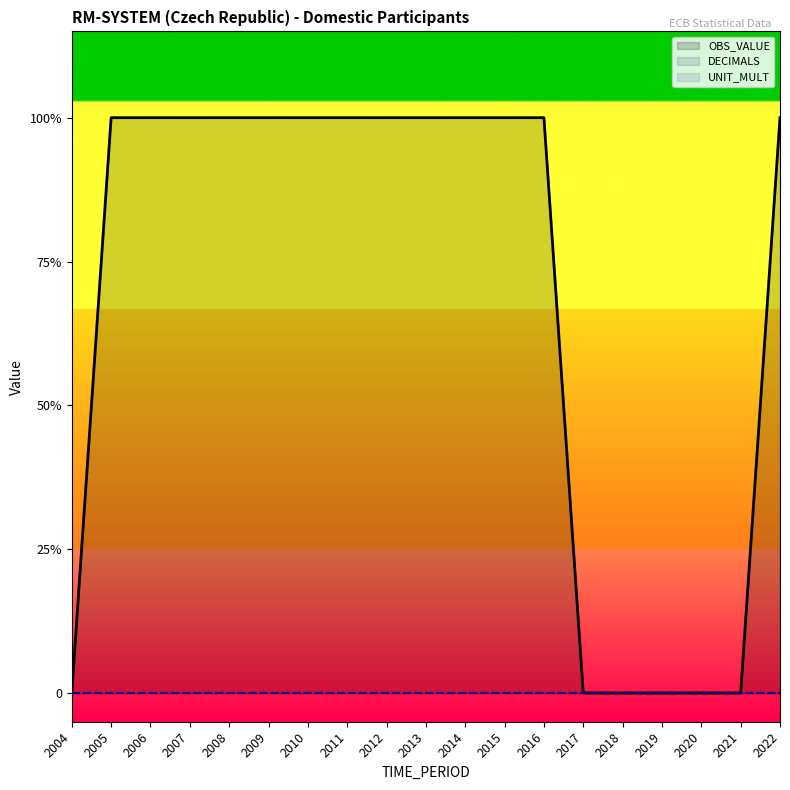

Rank the series at 2022 from highest to lowest value.

OBS_VALUE, DECIMALS, UNIT_MULT